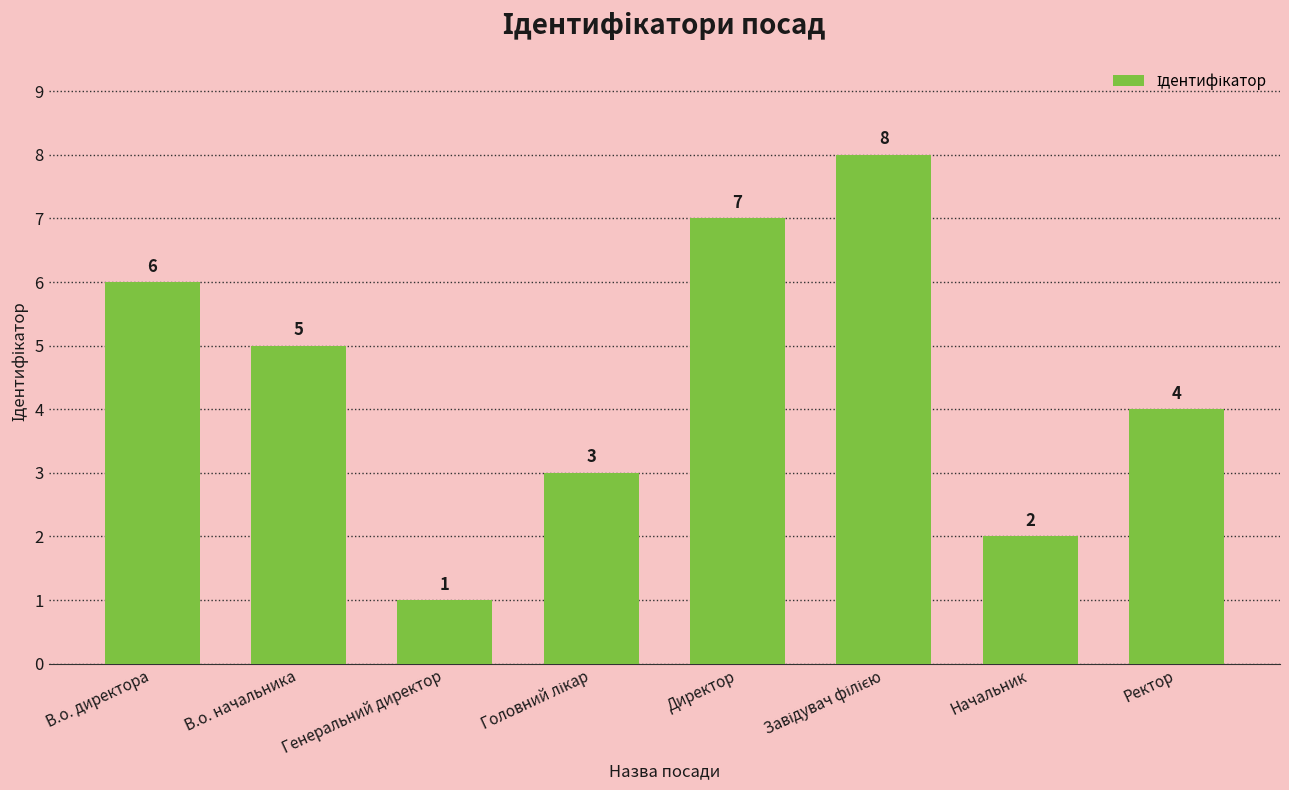

What value does the data have at Директор?

7